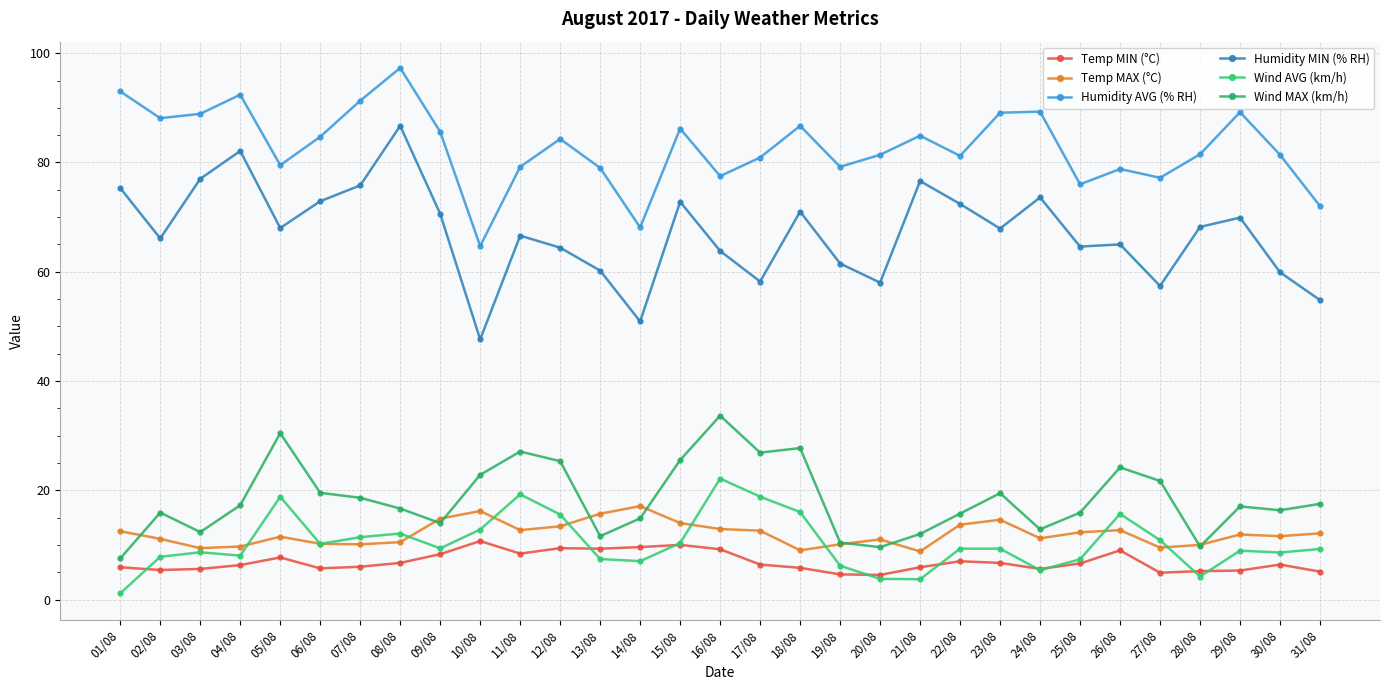

Which category has the lowest value across all series?

01/08